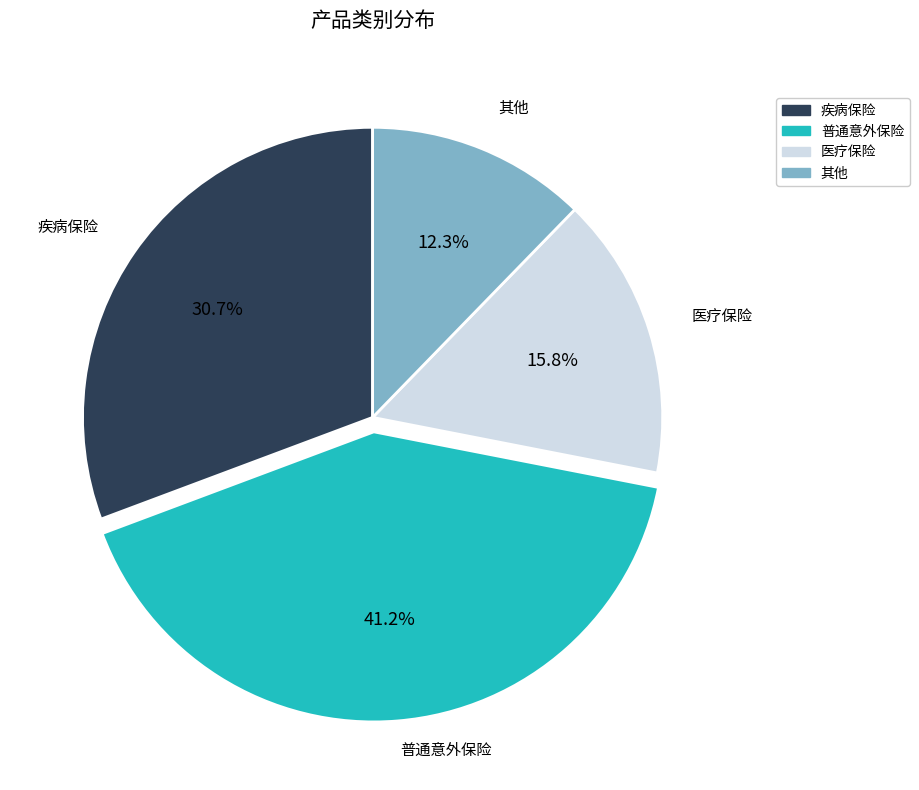

What percentage is the 其他 slice, to the nearest percent?

12%